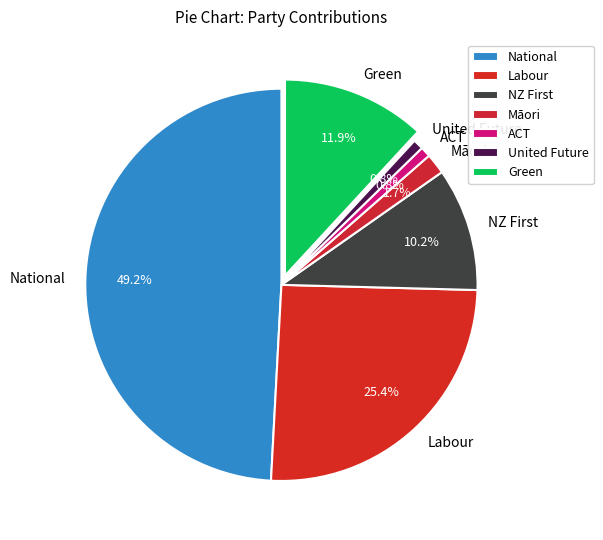

Which category has the biggest portion of the pie?

National